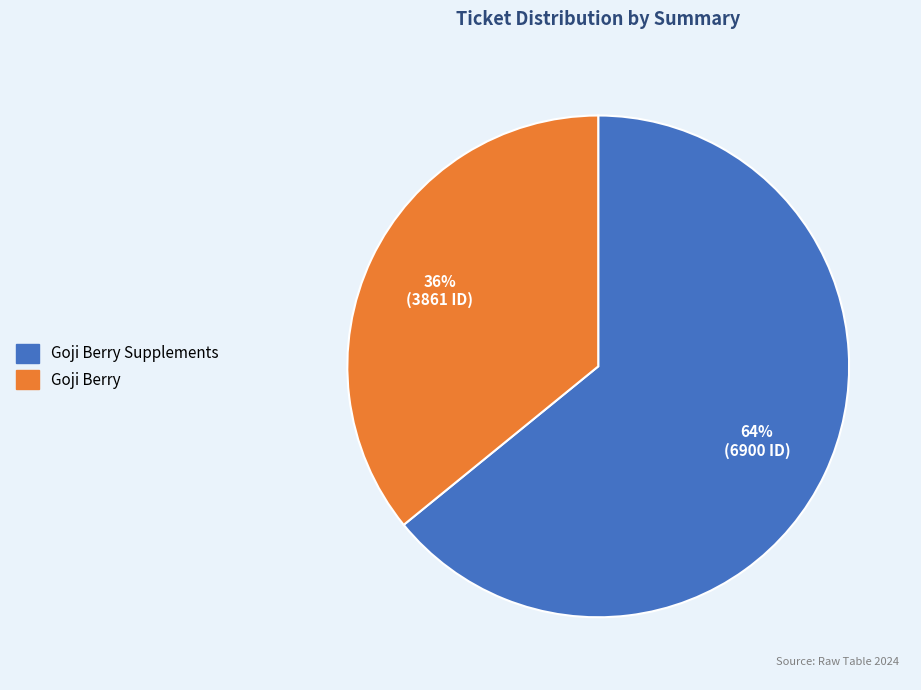

To the nearest percent, what is the average slice percentage?

50%